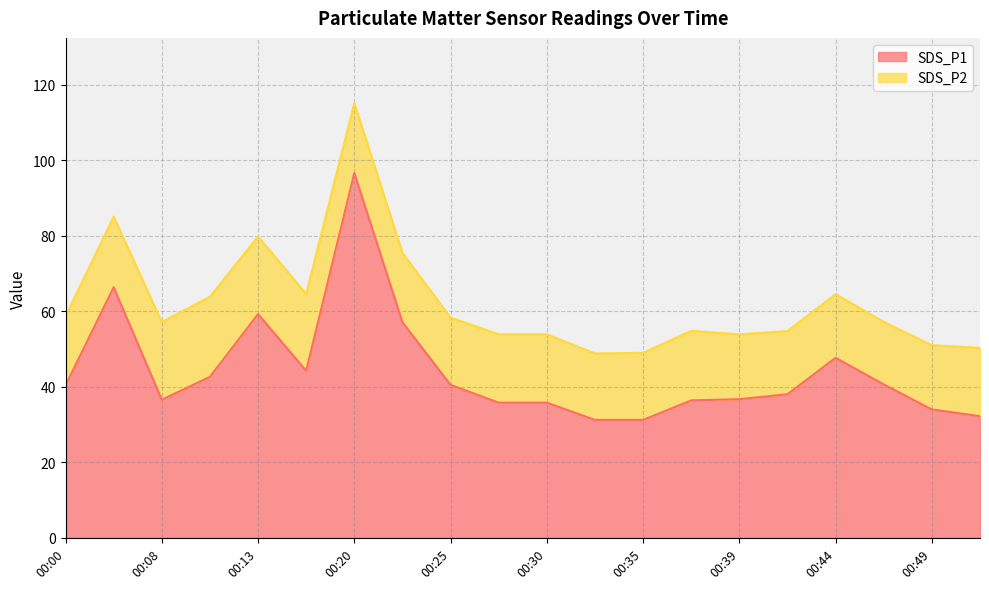

True or false: the data has more than 0 interior local peaks.

True